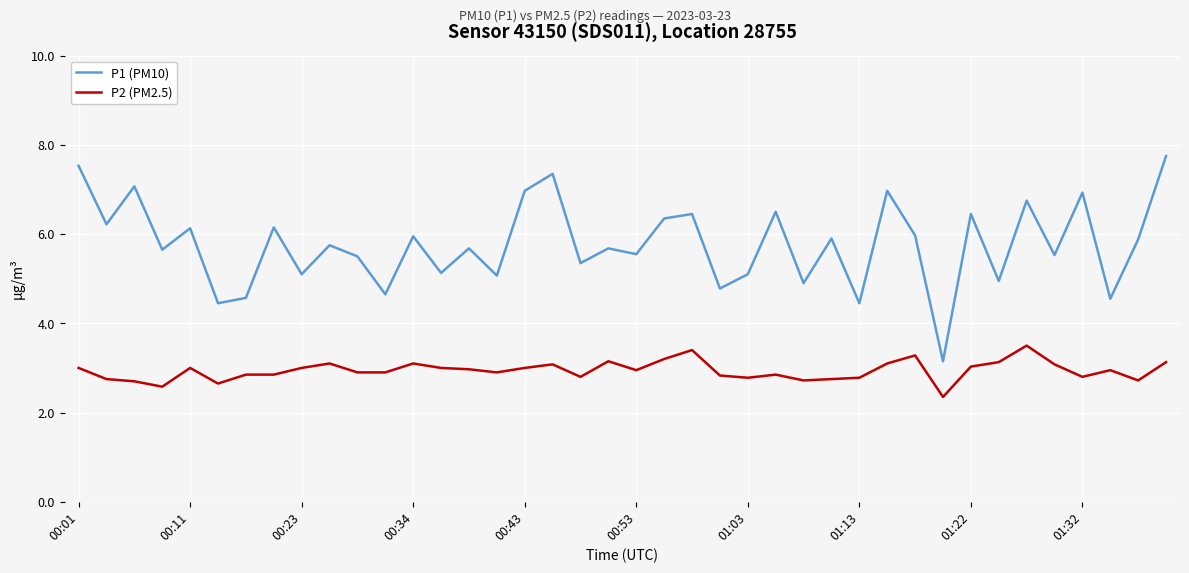

What is the difference between the maximum and minimum values in the P1 (PM10) series?

4.6